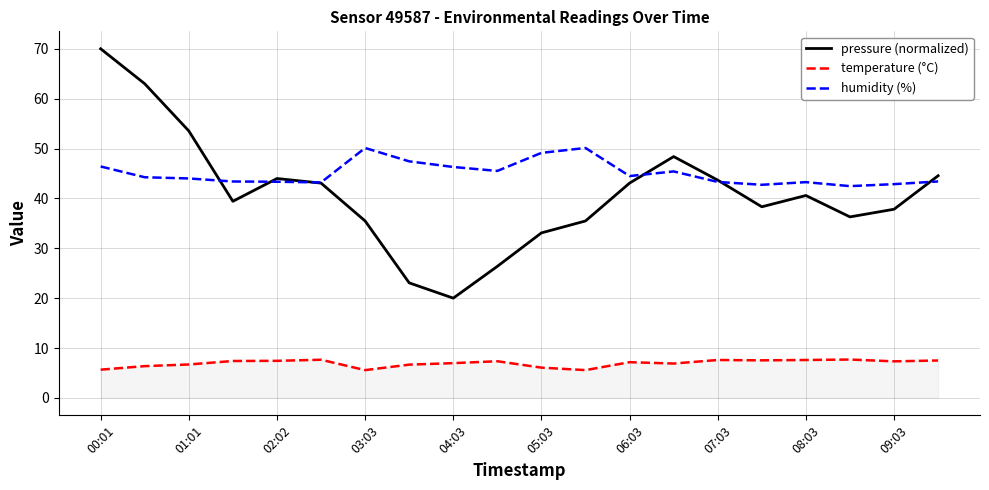

Which series has the widest spread of values?

pressure (normalized)